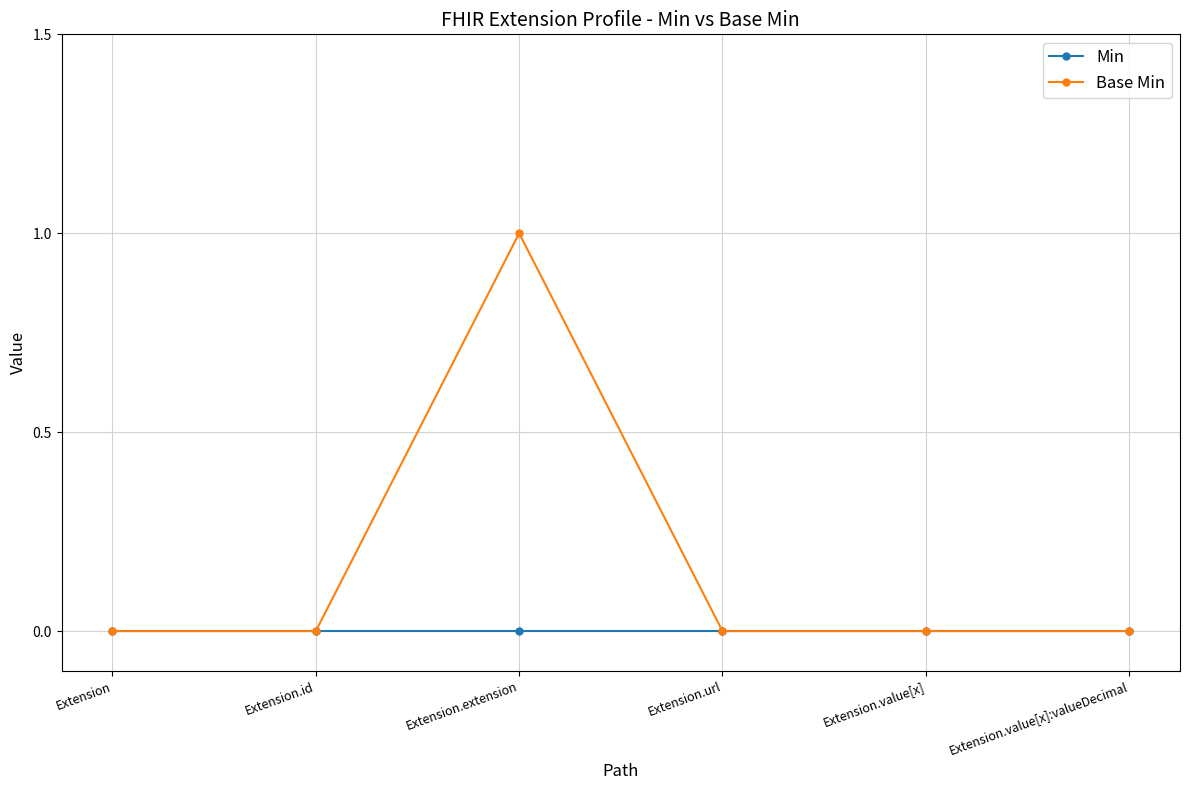

Count the number of categories in the chart.

6